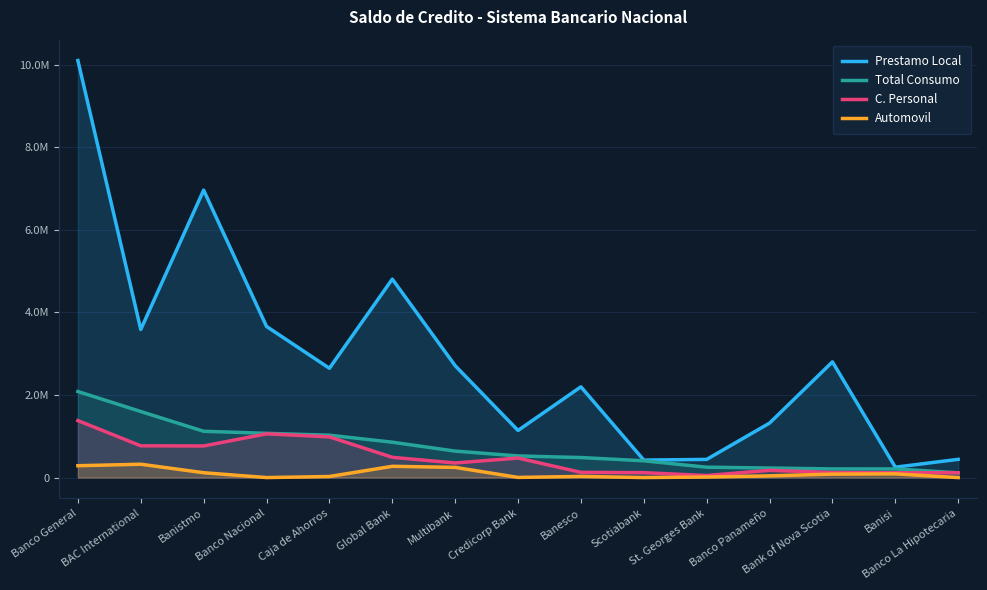

Which series has the largest total across all categories?

Prestamo Local